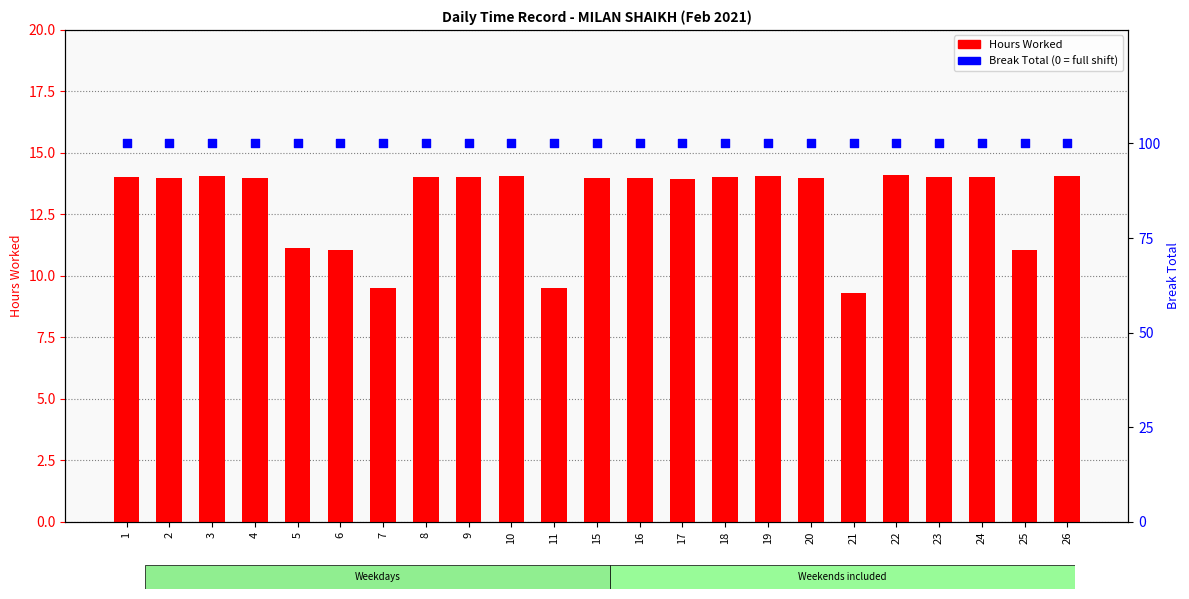

Is the value of Hours Worked at 7 greater than the value of Break Total (normalized) at 4?

No